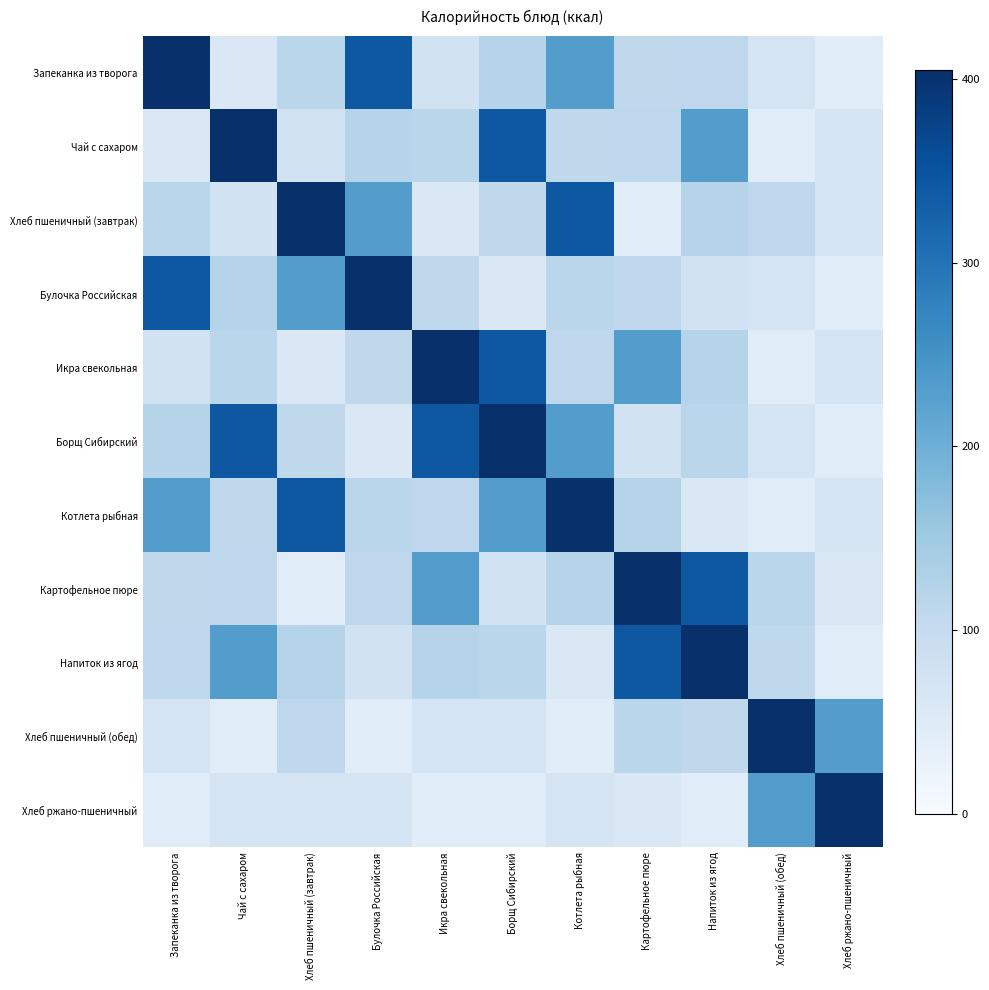

What is the smallest value displayed?

46.0